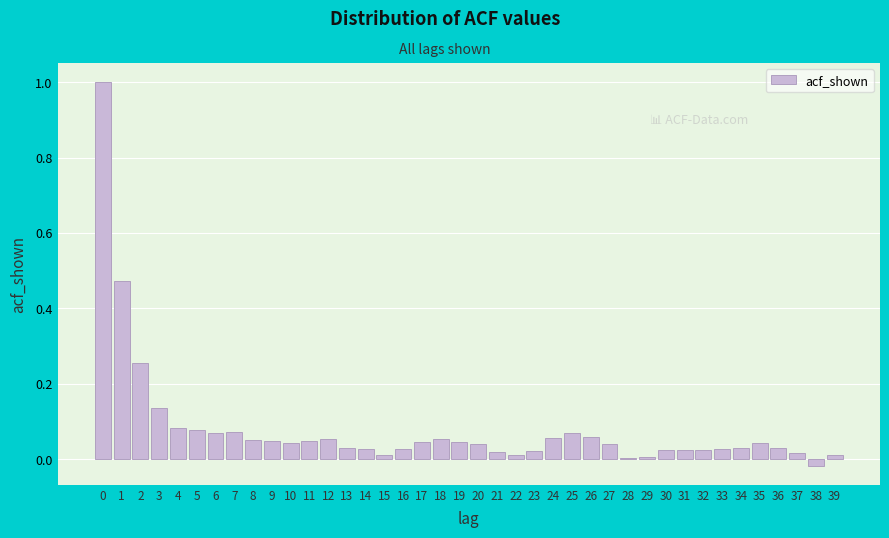

What is the sum of all values?

3.2